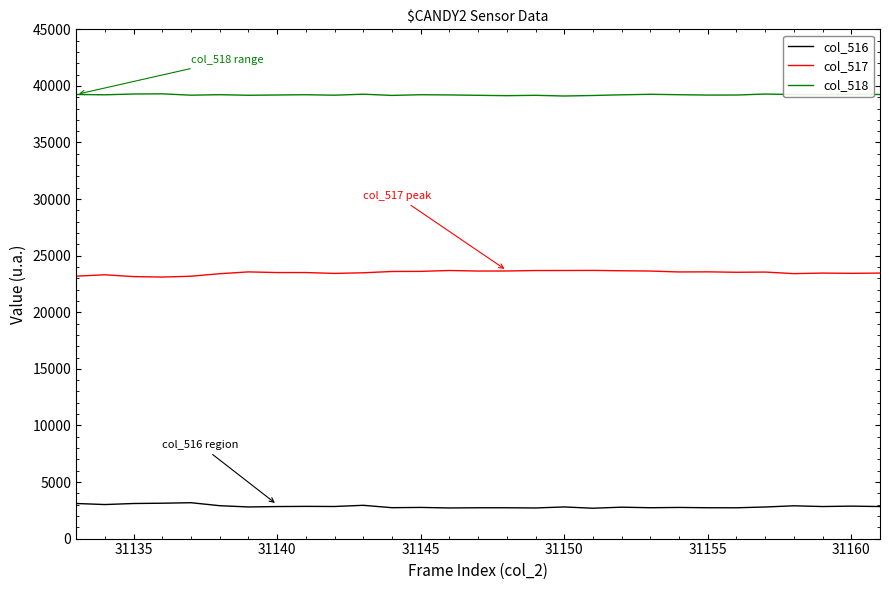

True or false: col_516 and col_518 cross at least once.

False